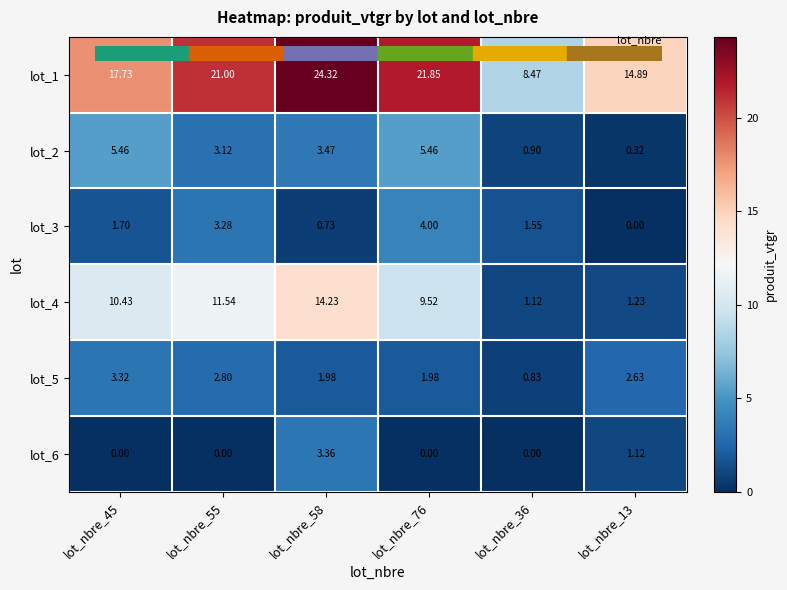

At which category is the sum across all series the highest?

lot_nbre_58